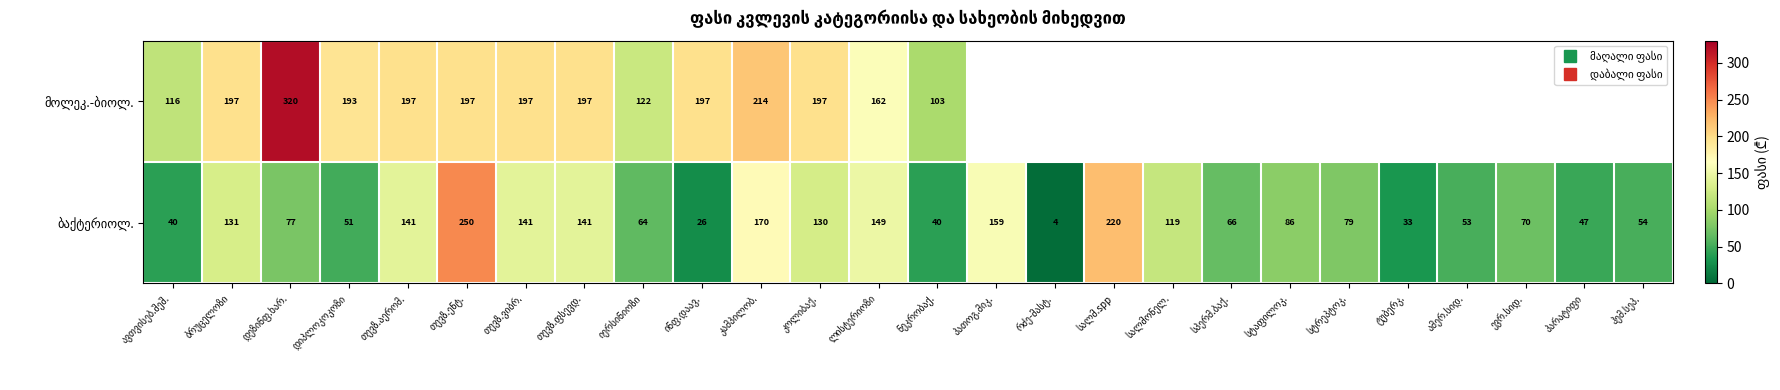

Which series has the largest total across all categories?

ბაქტერიოლ.